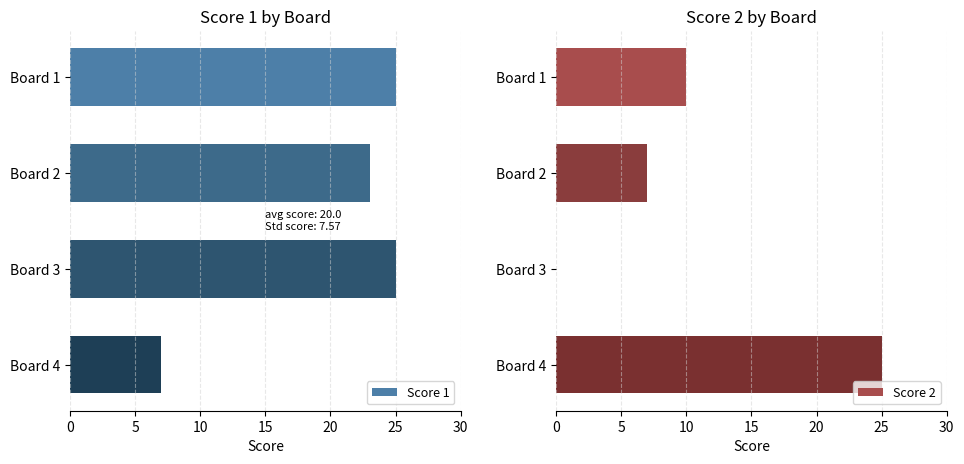

The value of Score 1 at Board 3 is 33. True or false?

False